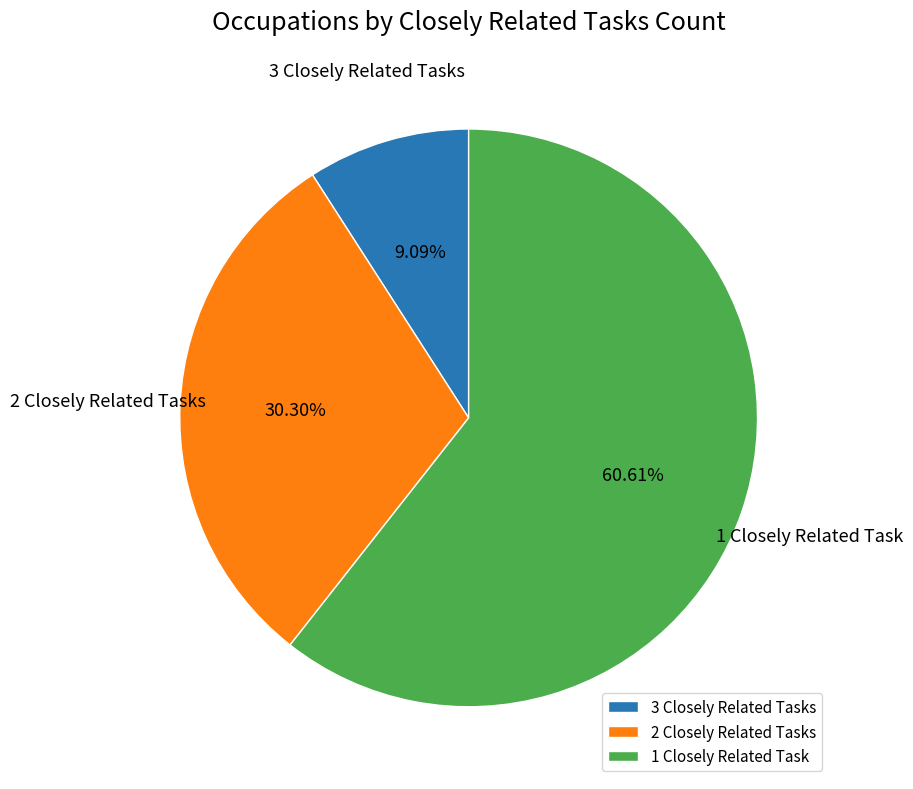

Rank the categories by value from highest to lowest.

1 Closely Related Task, 2 Closely Related Tasks, 3 Closely Related Tasks